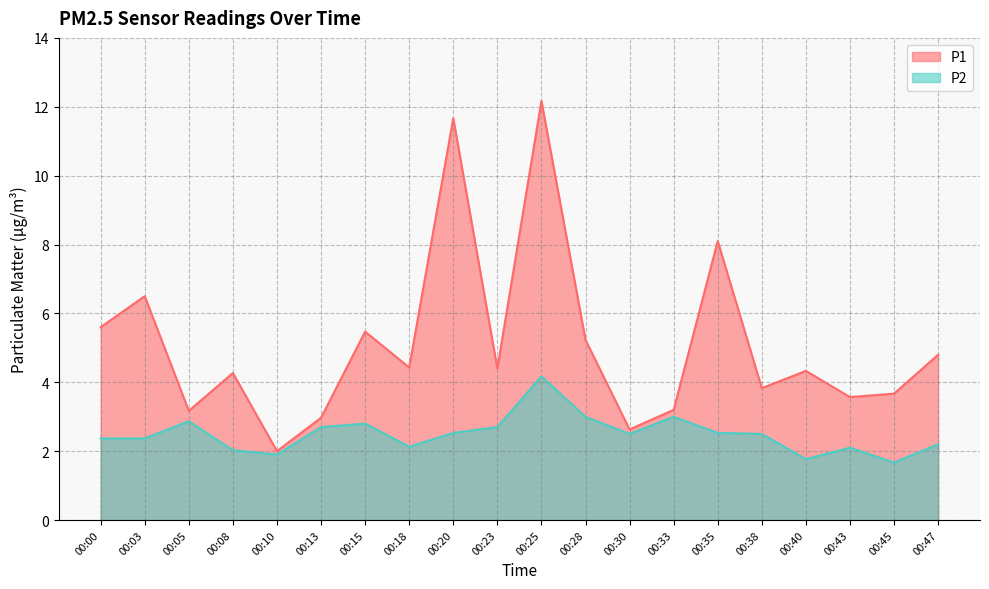

Is the value of P1 at 00:40 greater than the value of P2 at 00:35?

Yes